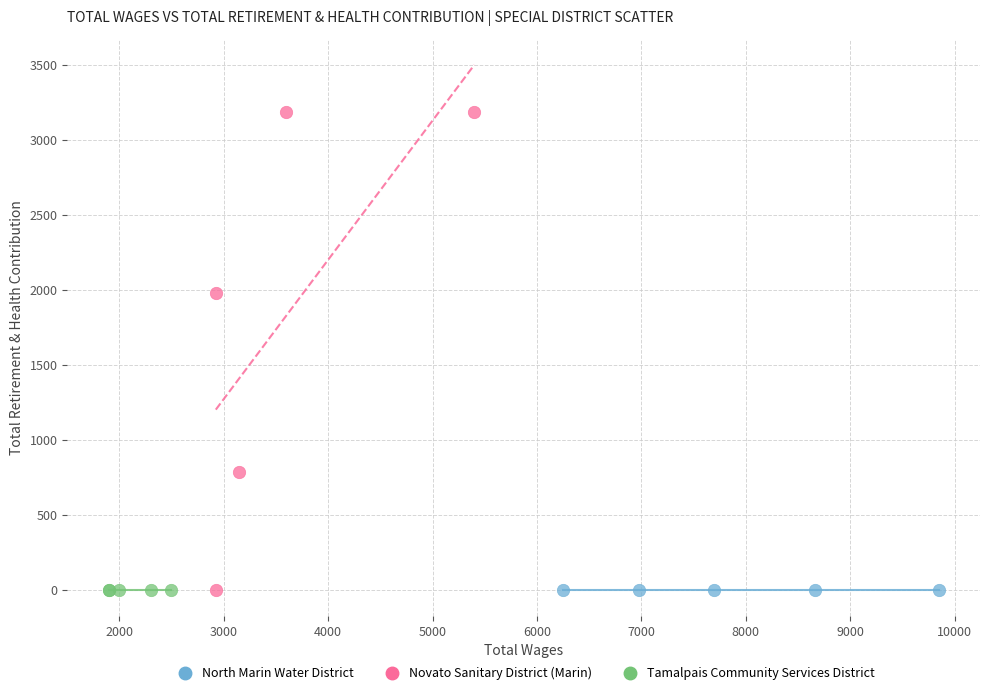

Which series reaches the maximum Y coordinate?

Novato Sanitary District (Marin)